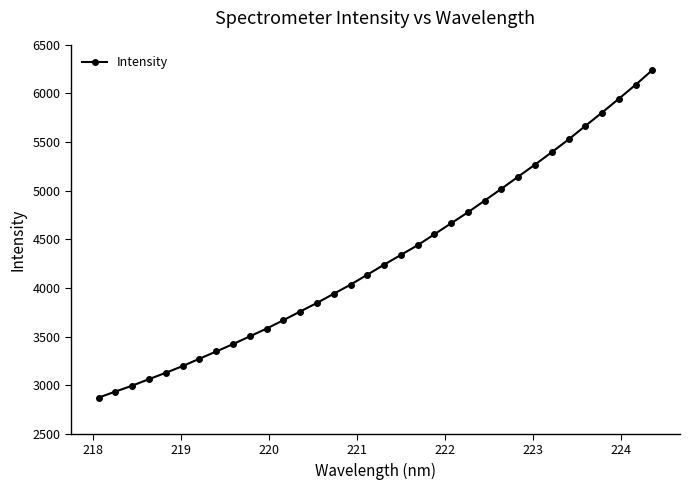

What is the average value?

4314.9